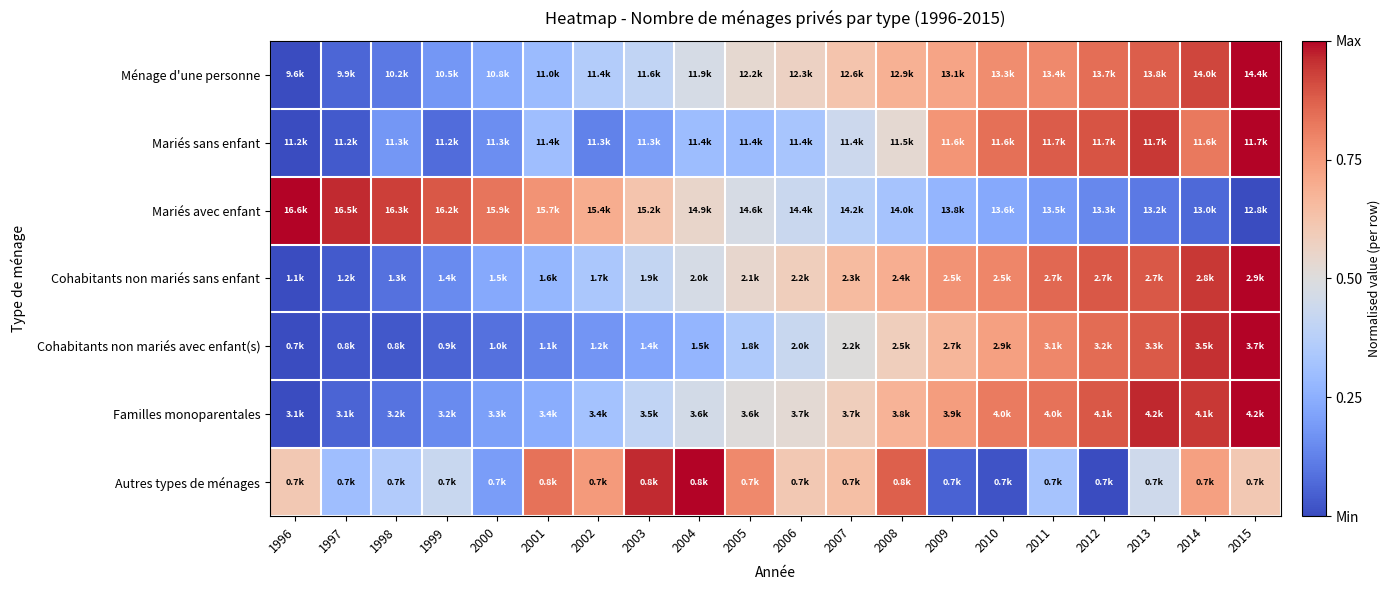

What is the spread (max minus min) of values at 1997?

0.9